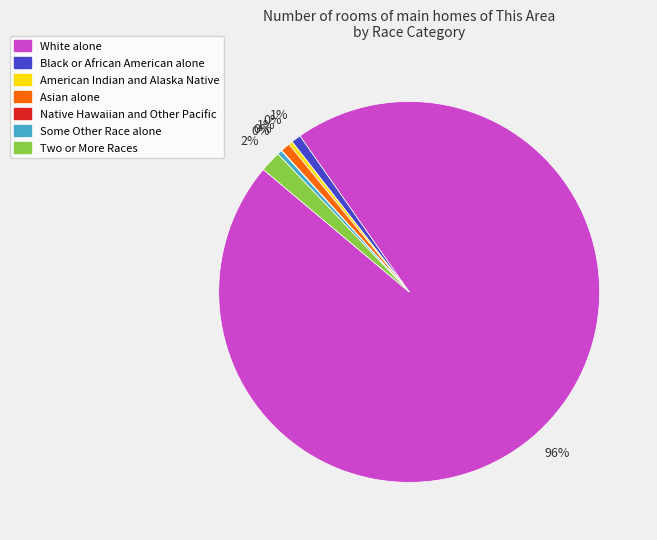

Is there a majority slice in this chart?

Yes